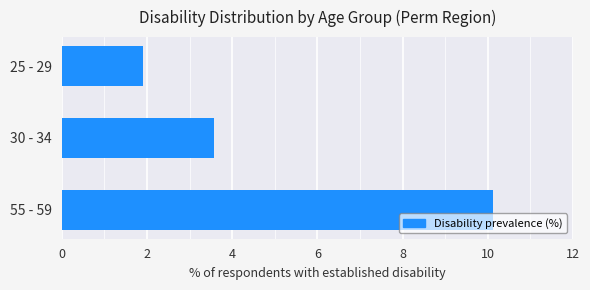

Which has a higher value, 25 - 29 or 55 - 59?

55 - 59